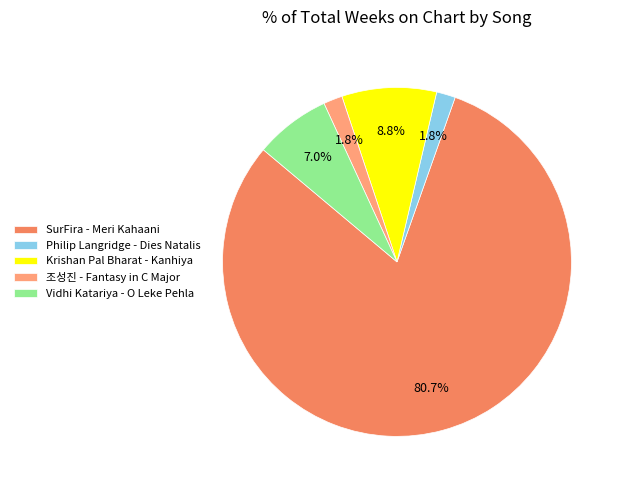

To the nearest percent, what portion does Krishan Pal Bharat - Kanhiya represent?

9%